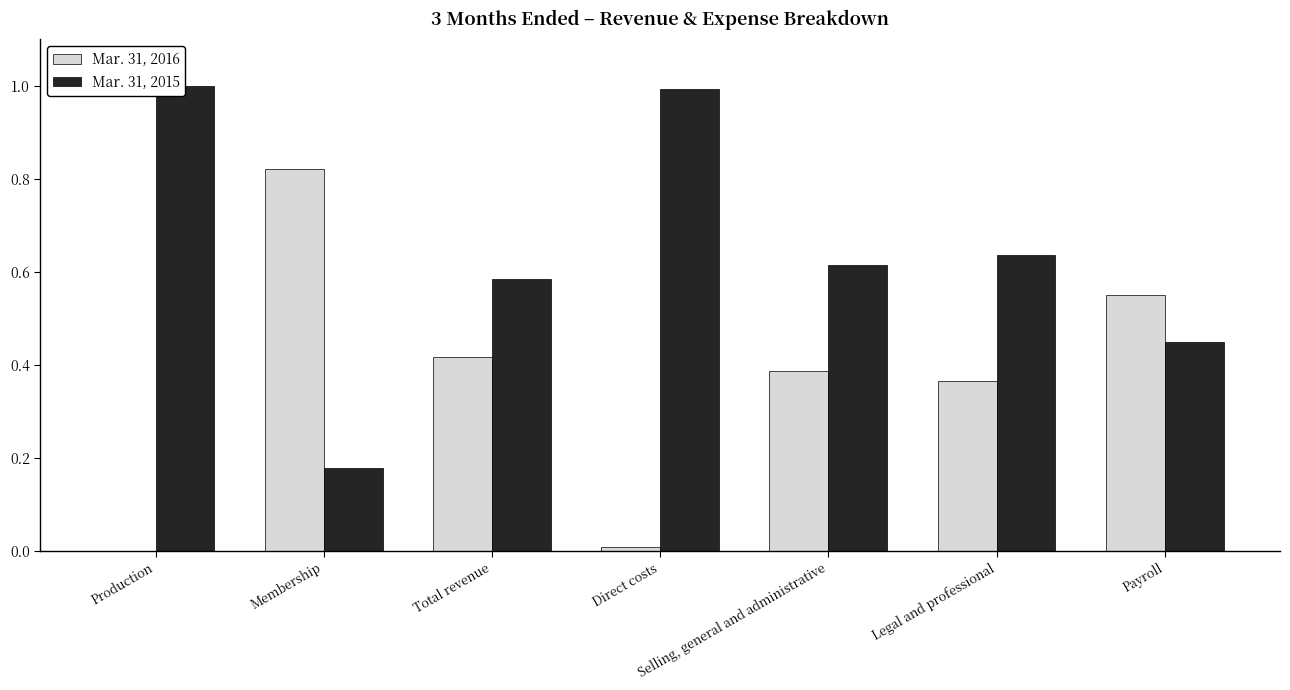

Between Direct costs and Membership, which is larger?

Membership